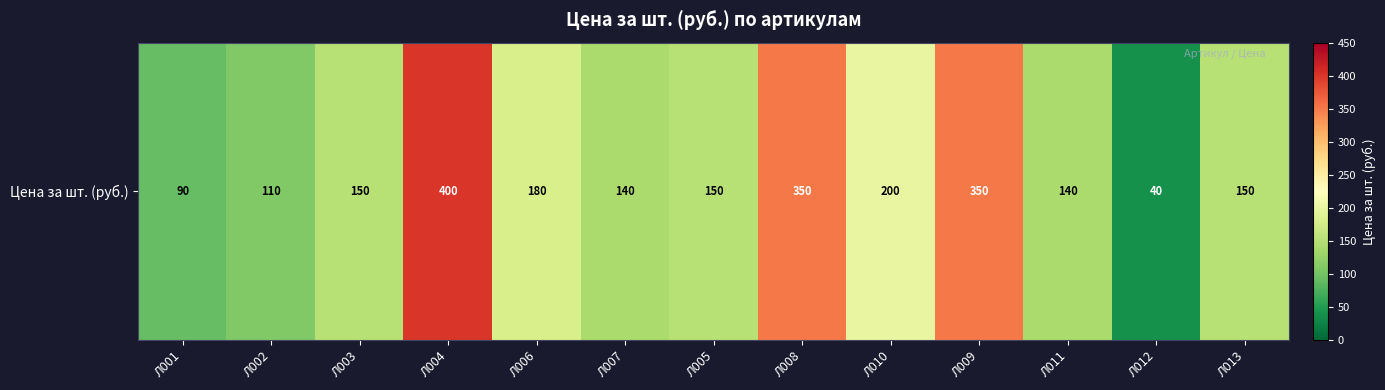

List the labels in order of value, largest first.

Л004, Л008, Л009, Л010, Л006, Л003, Л005, Л013, Л007, Л011, Л002, Л001, Л012